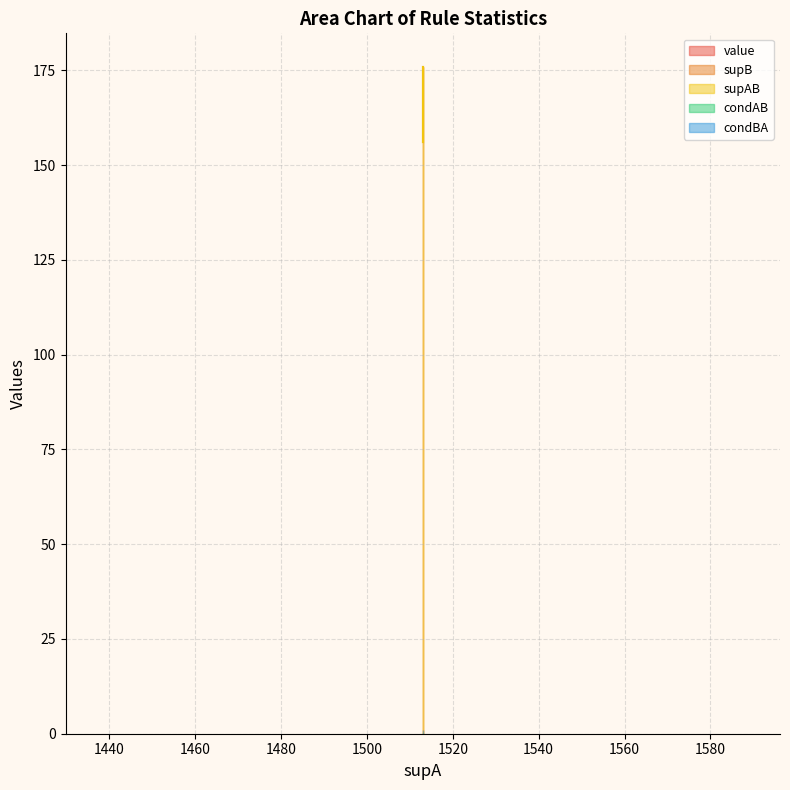

What is the difference between the highest and lowest values at 1513?

155.9